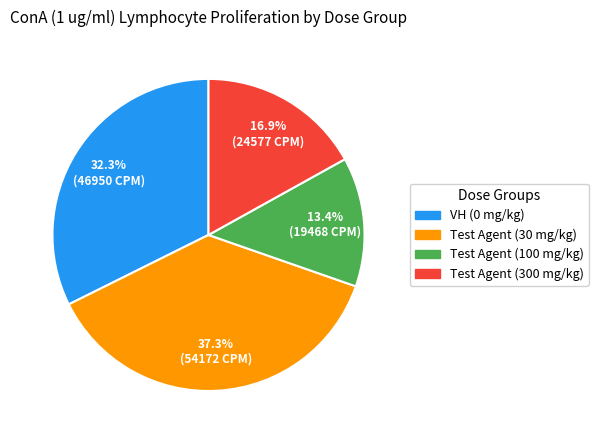

What is the smallest slice in the pie chart?

Test Agent (100 mg/kg)